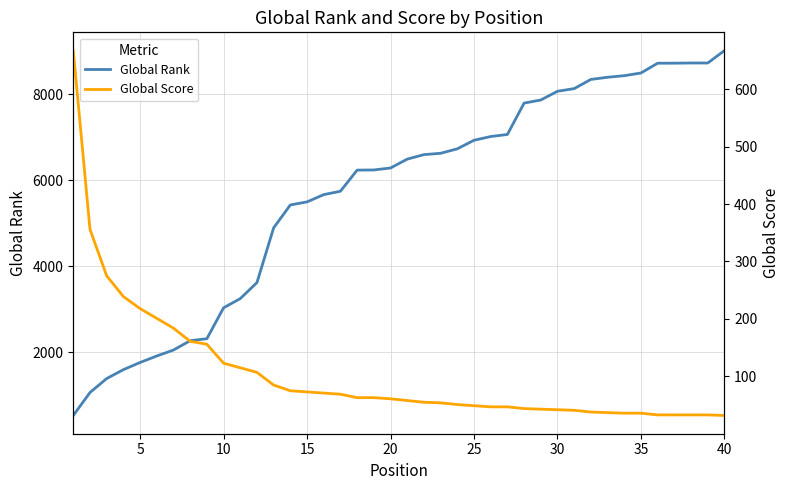

Count the number of data series in this chart.

2